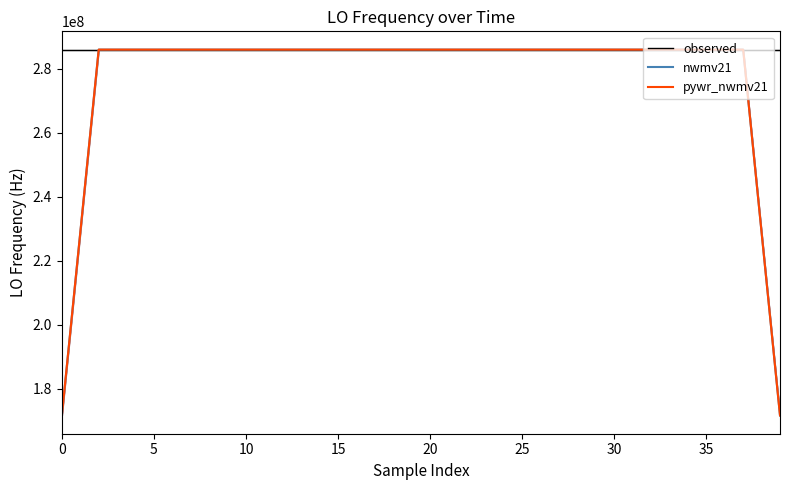

Where is nwmv21 nearest to the value 228837600?

38